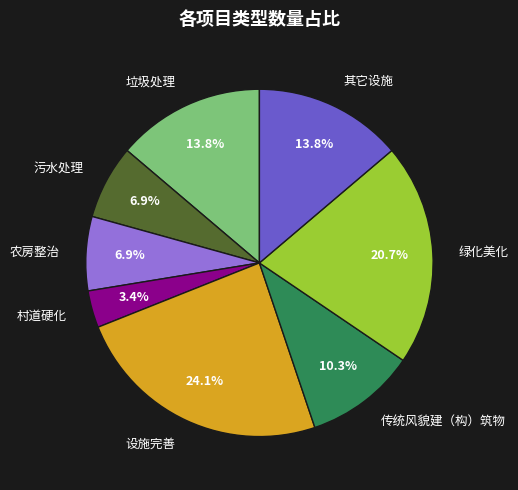

What percentage do 村道硬化 and 垃圾处理 together represent?

17.2%